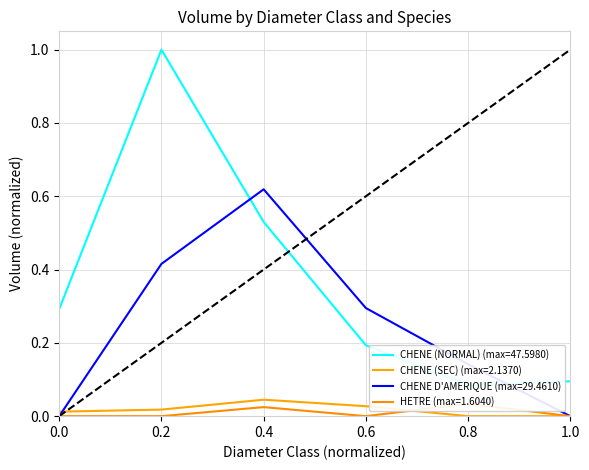

What is the highest value of the CHENE D'AMERIQUE series?

0.6